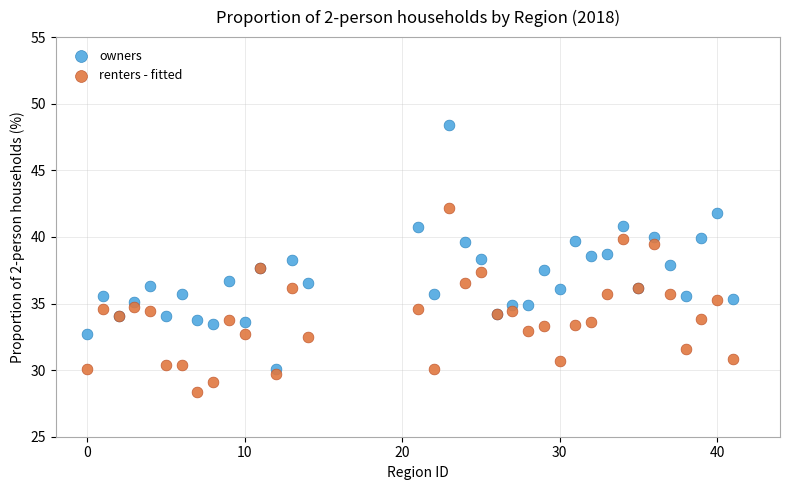

Which series contains the lowest Y value?

renters - fitted